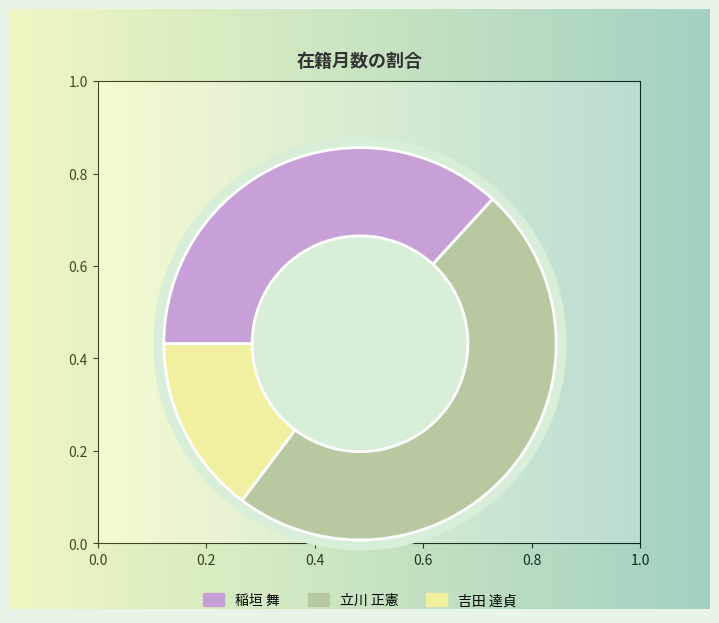

To the nearest percent, what is the average slice percentage?

33%